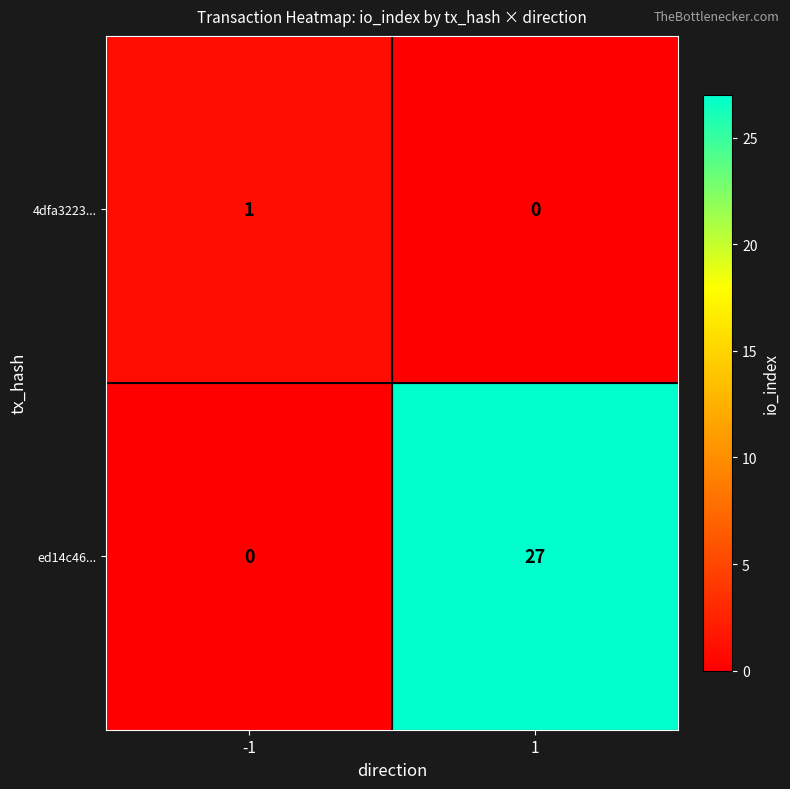

List the series in order of their peak value, lowest first.

4dfa3223..., ed14c46...